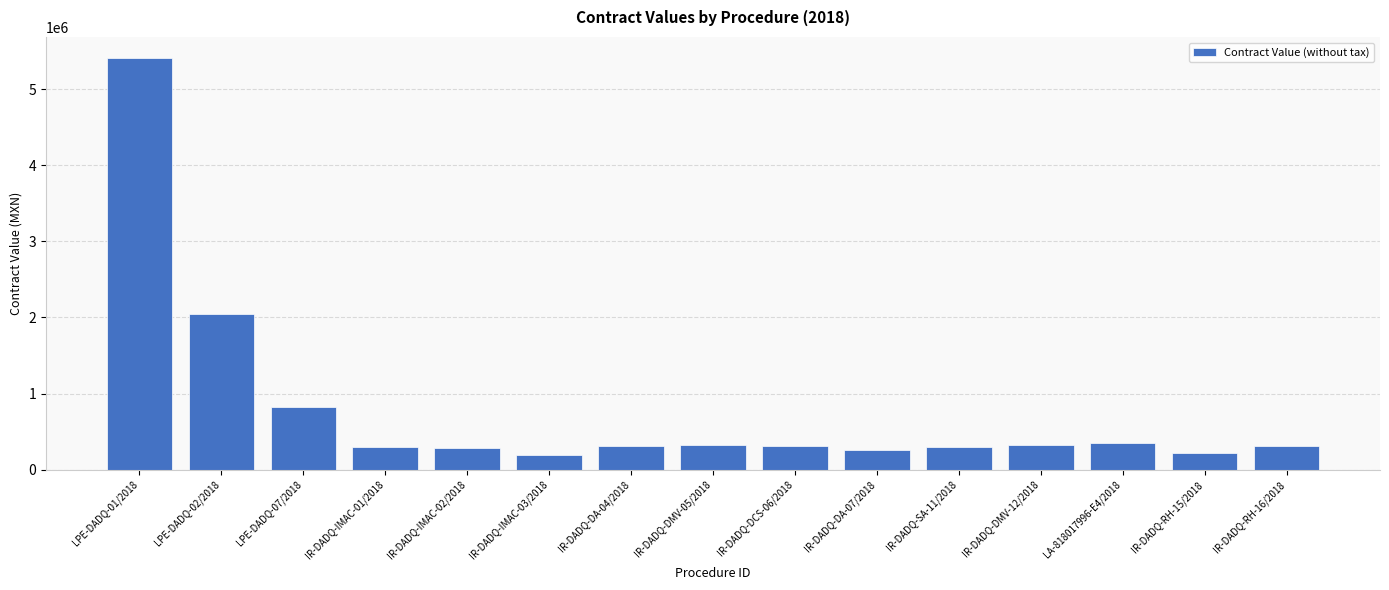

What is the change in value from IR-DADQ-DA-04/2018 to IR-DADQ-RH-15/2018?

-98518.5